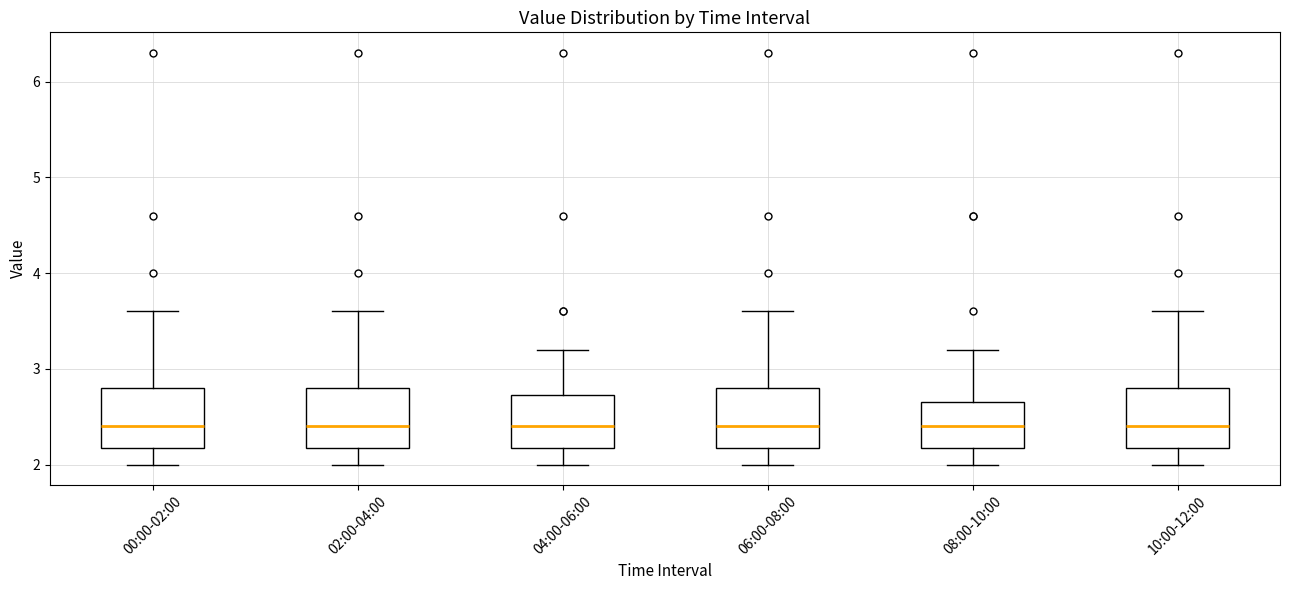

Reading left to right, read every box against the y-axis: the position of its median line, the range the box covers, and the ends of its whiskers. The values are not printed on the chart, so give them approximately, as read against the axis.

00:00-02:00: median 2.4, box 2.2 to 2.8, whiskers 2.0 to 3.6
02:00-04:00: median 2.4, box 2.2 to 2.8, whiskers 2.0 to 3.6
04:00-06:00: median 2.4, box 2.2 to 2.7, whiskers 2.0 to 3.2
06:00-08:00: median 2.4, box 2.2 to 2.8, whiskers 2.0 to 3.6
08:00-10:00: median 2.4, box 2.2 to 2.7, whiskers 2.0 to 3.2
10:00-12:00: median 2.4, box 2.2 to 2.8, whiskers 2.0 to 3.6